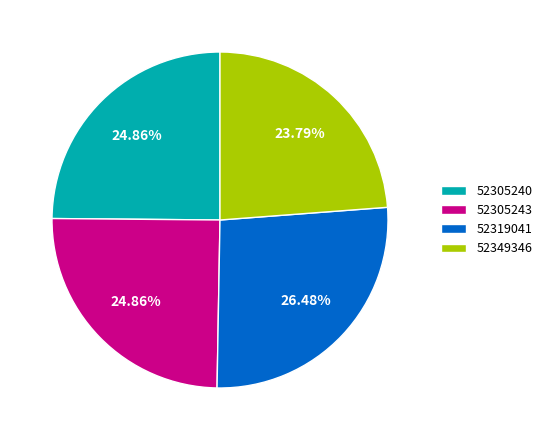

What is the largest slice in the pie chart?

52319041